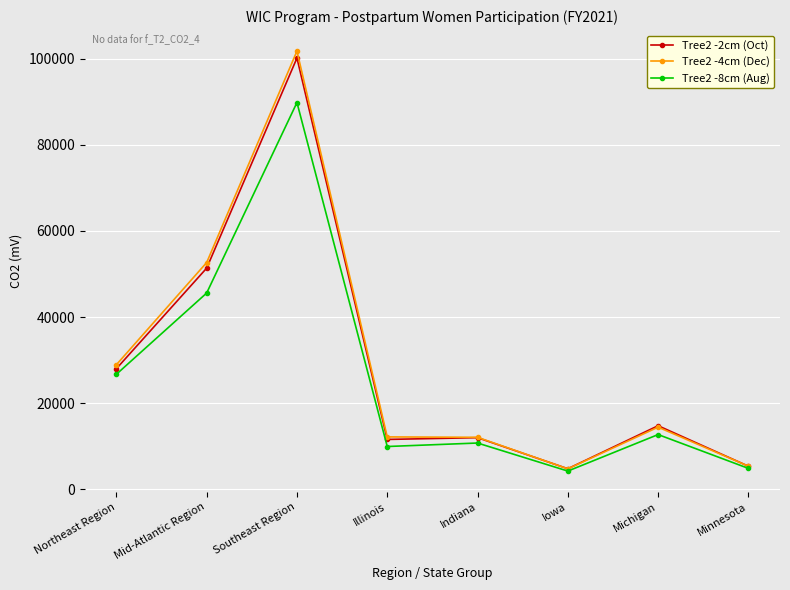

Which series changed the most between Illinois and Minnesota?

Tree2 -4cm (Dec)